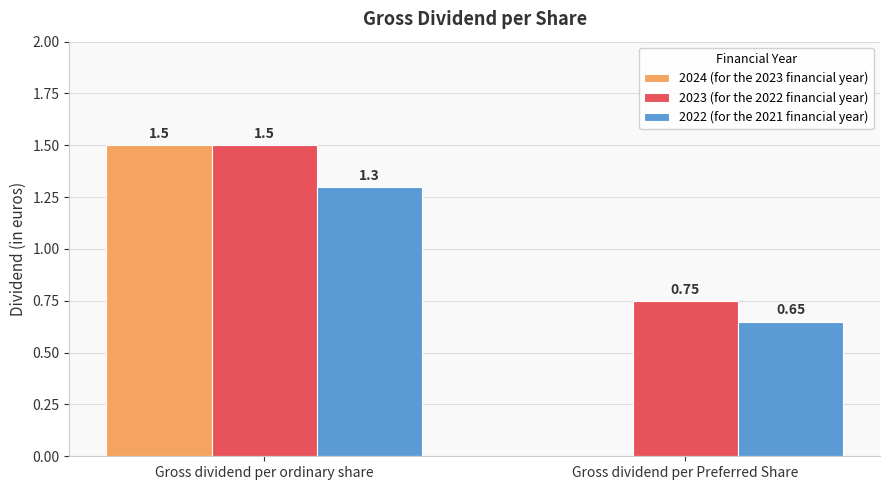

Which category has the highest value in the 2024 (for the 2023 financial year) series?

Gross dividend per ordinary share